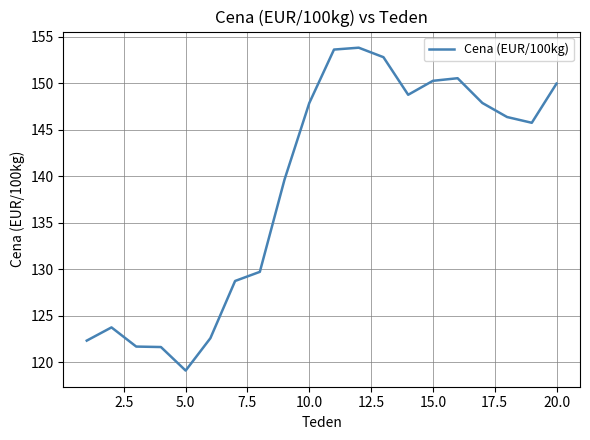

What is the minimum value shown in the chart?

119.1